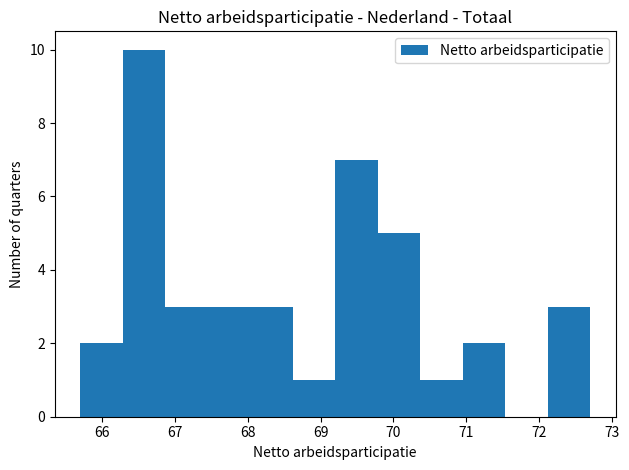

Reading left to right, list every bar in this chart as the range it spans on the x-axis followed by its height. Neither the bar edges nor the heights are printed on the chart, so give them approximately, as read against the axes.

65.7 to 66.3: 2
66.3 to 66.9: 10
66.9 to 67.5: 3
67.5 to 68.0: 3
68.0 to 68.6: 3
68.6 to 69.2: 1
69.2 to 69.8: 7
69.8 to 70.4: 5
70.4 to 71.0: 1
71.0 to 71.5: 2
71.5 to 72.1: 0
72.1 to 72.7: 3